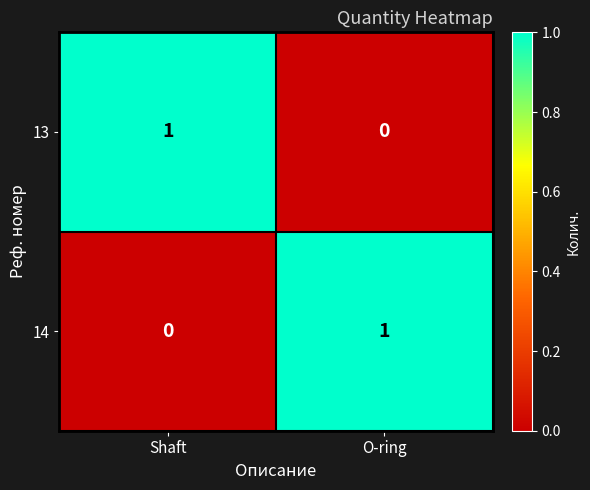

What is the maximum value shown in the chart?

1